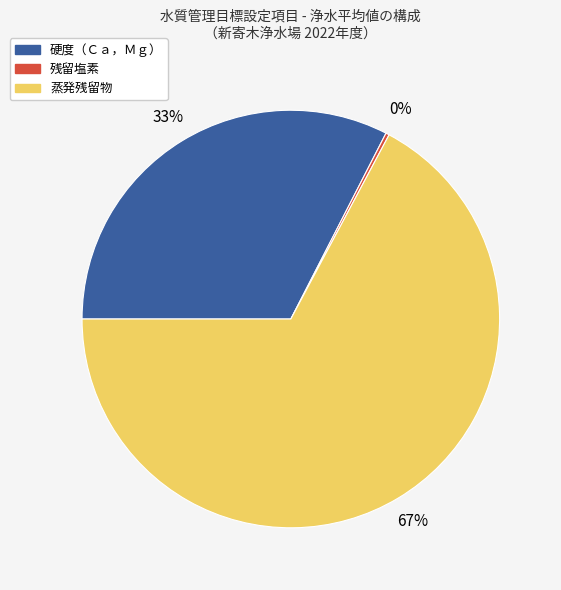

Is there a majority slice in this chart?

Yes